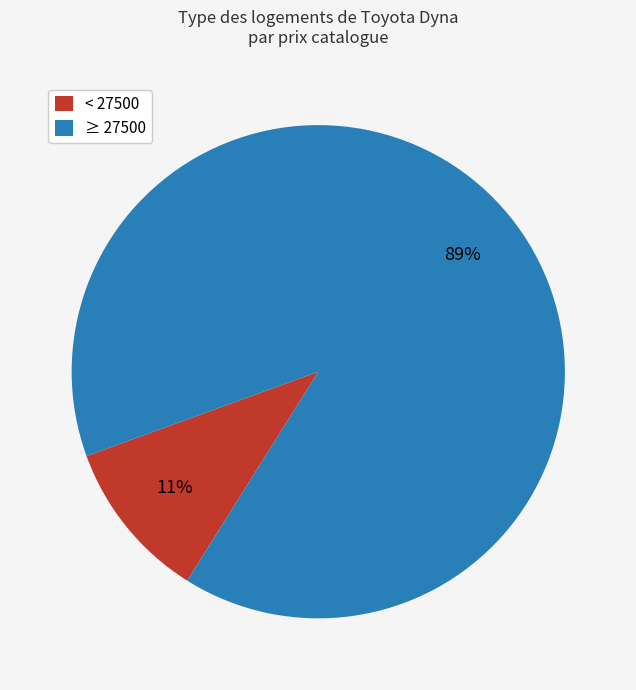

Combined, do < 27500 and ≥ 27500 account for over 50%?

Yes